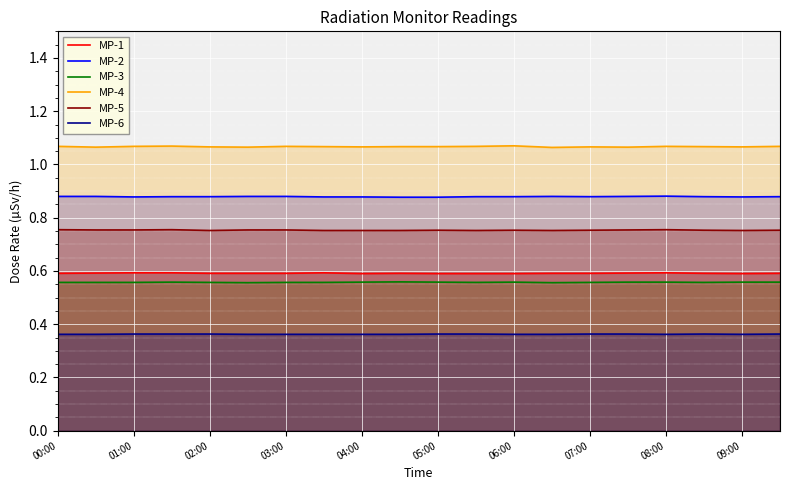

True or false: MP-4 and MP-1 intersect in this chart.

False